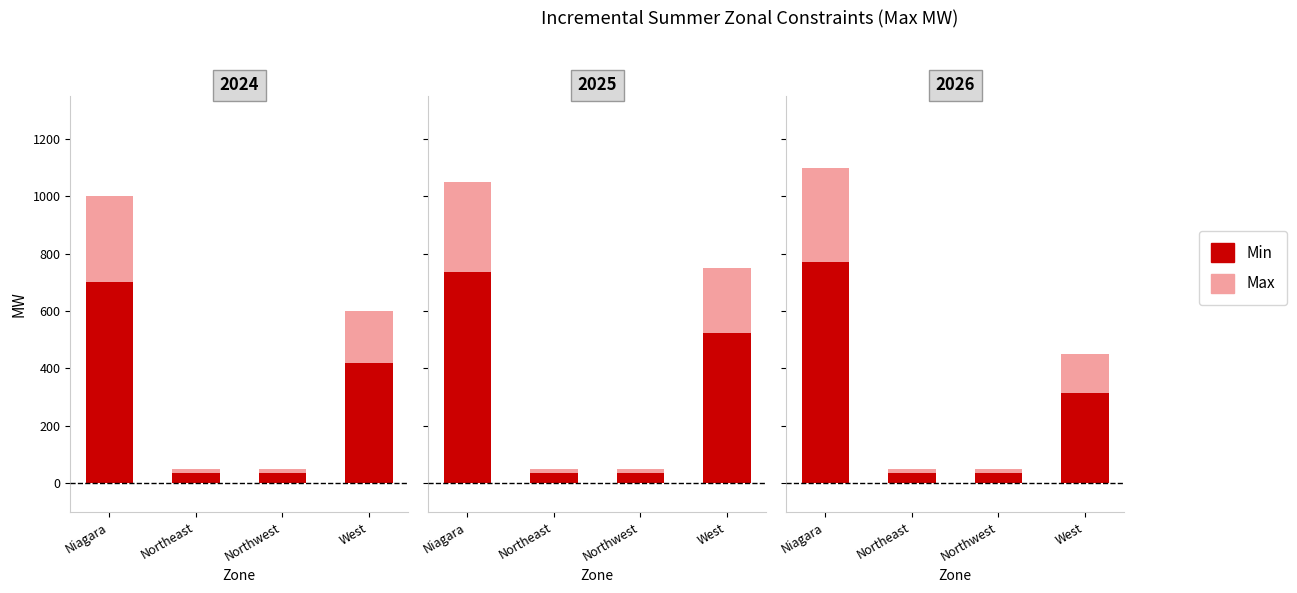

What is the difference between the Max values at Niagara and Northeast?

315